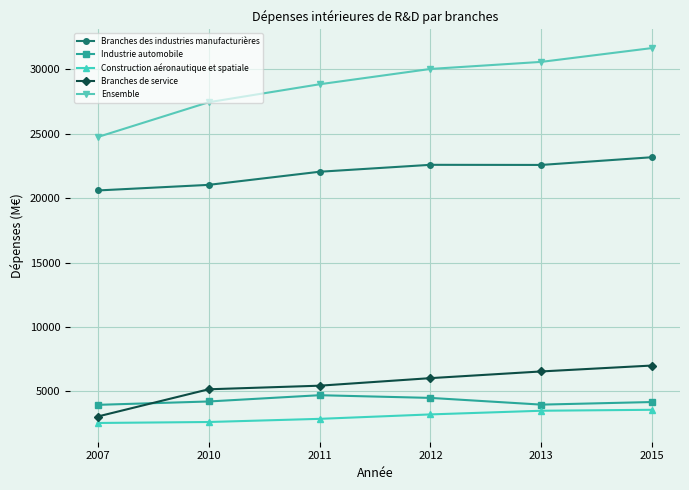

True or false: Ensemble has more than 2 interior local peaks.

False